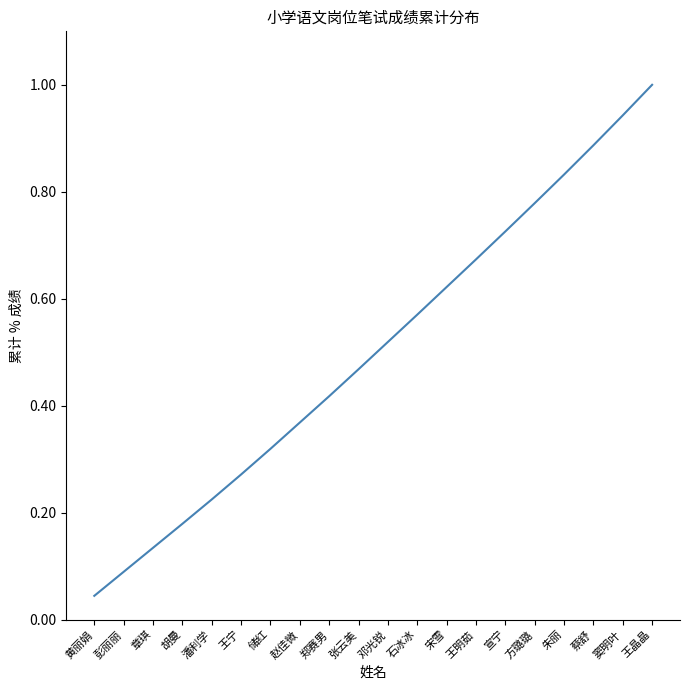

What position from the right is 王明茹?

7